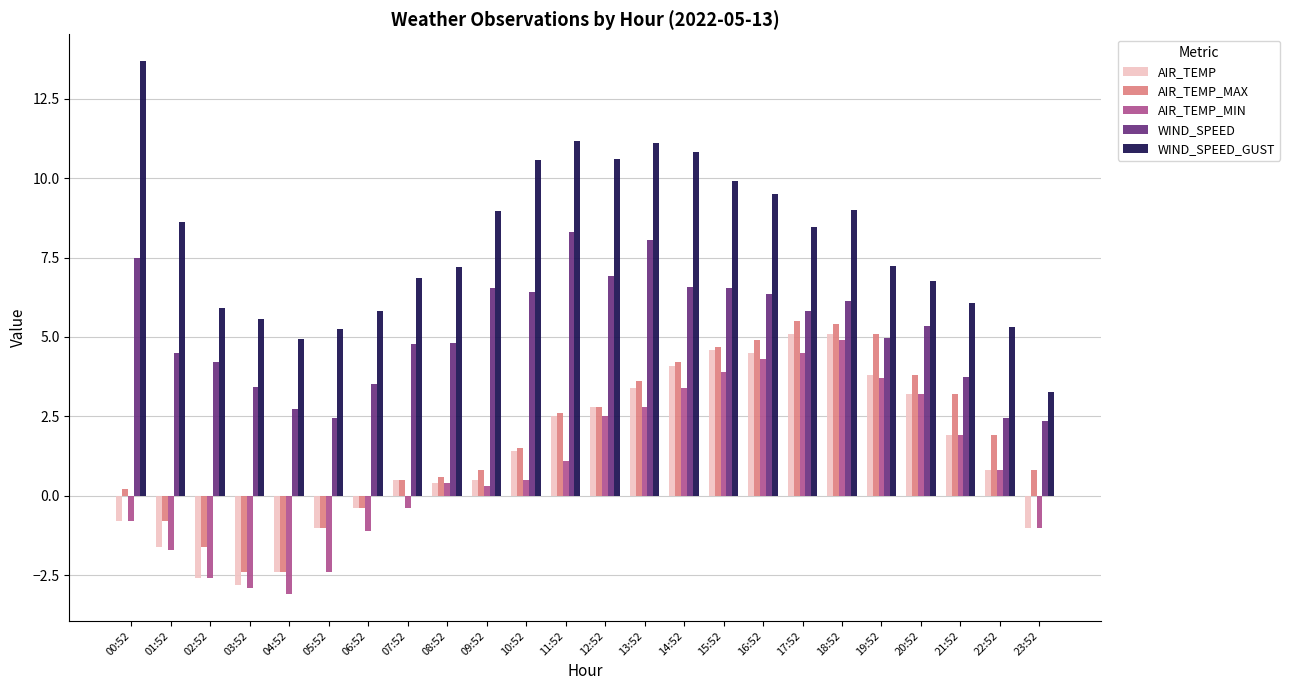

True or false: AIR_TEMP_MAX has a value of 3.2 at 21:52.

True